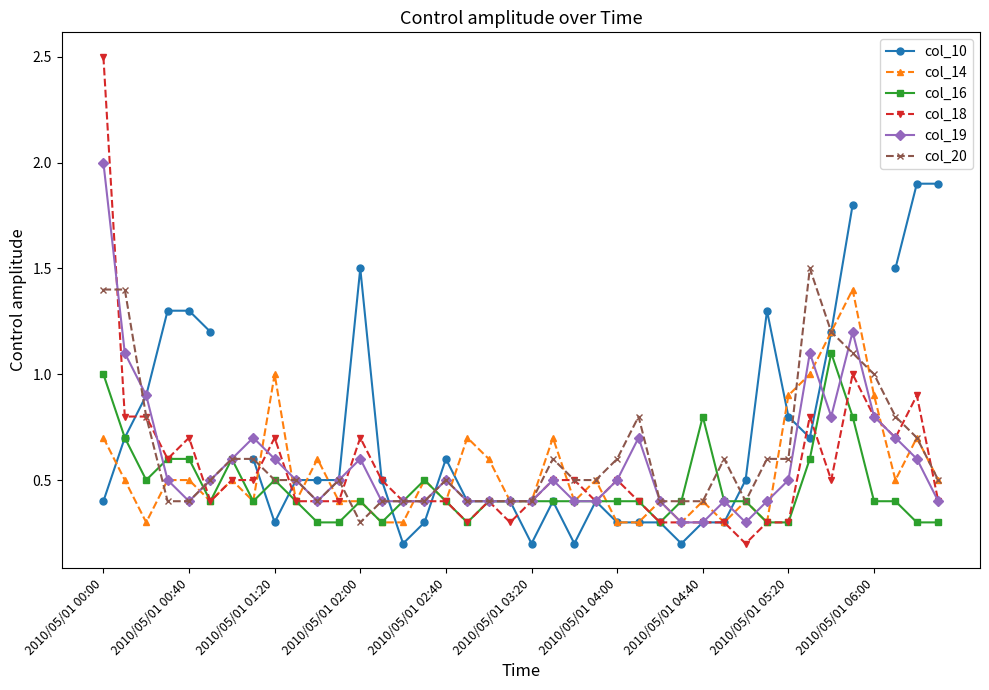

What is the difference between the col_20 values at 2010/05/01 00:00 and 25?

0.6